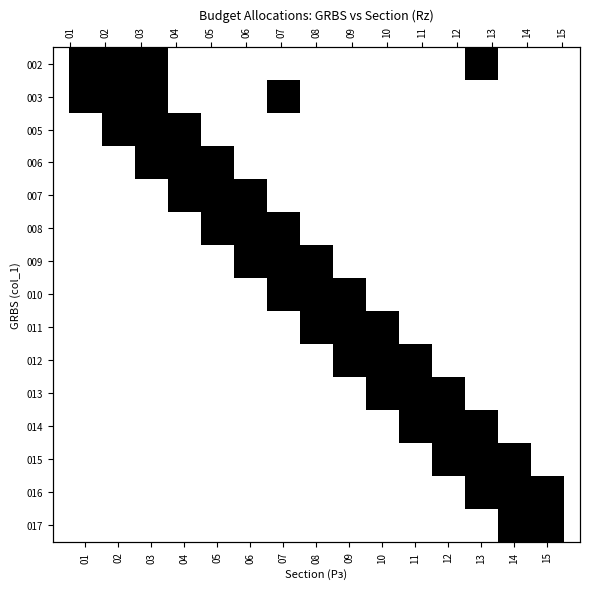

Is the value of 016 at 15 greater than the value of 007 at 11?

Yes